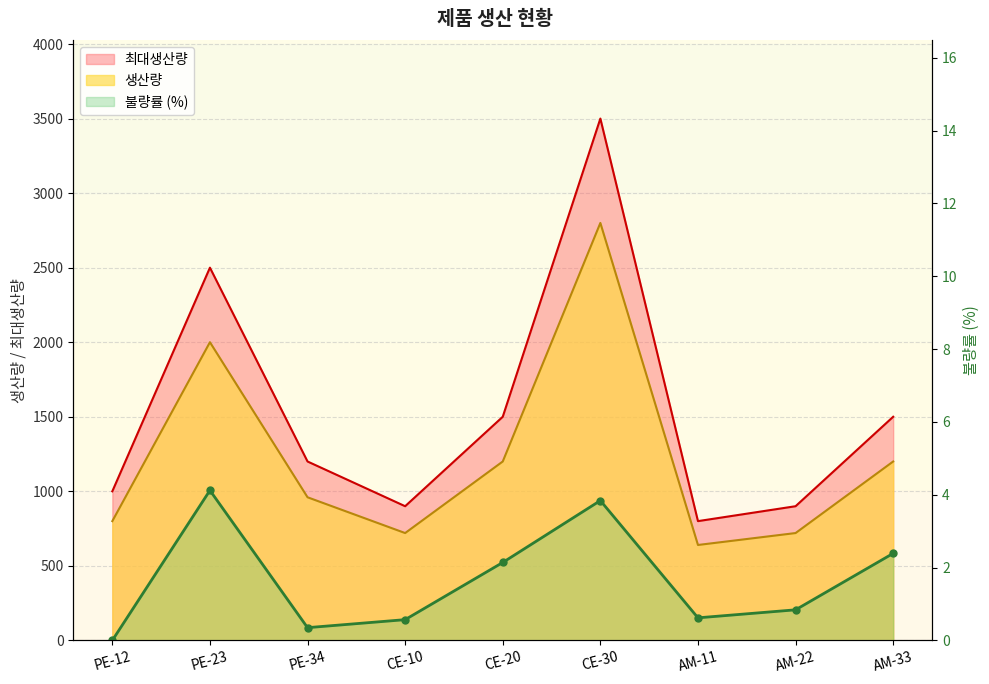

What value does the 불량률 series have at PE-23?

4.1